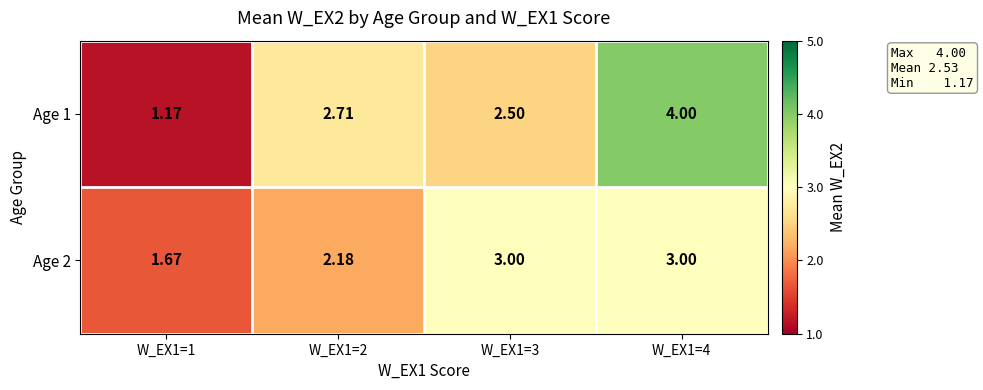

At which category is the sum across all series the highest?

W_EX1=4